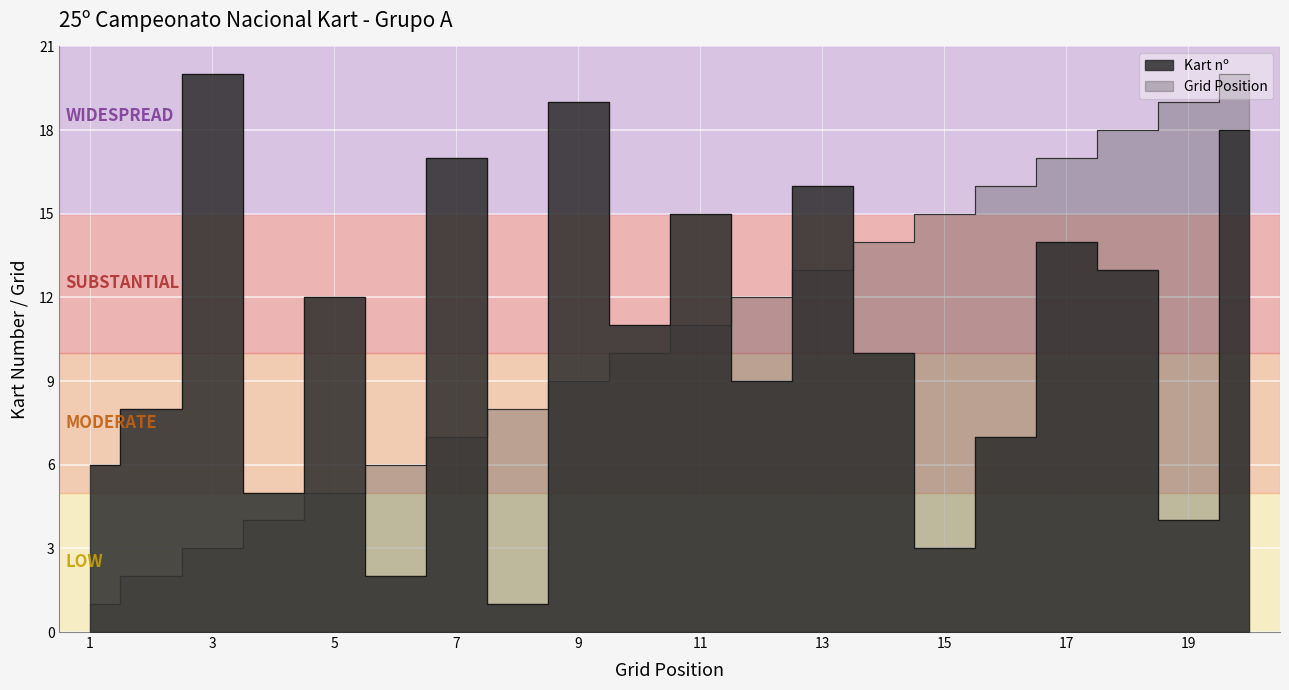

Reading left to right, list all the values displayed in this chart.

Kart nº: 6	8	20	5	12	2	17	1	19	11	15	9	16	10	3	7	14	13	4	18
Grid Position: 1	2	3	4	5	6	7	8	9	10	11	12	13	14	15	16	17	18	19	20